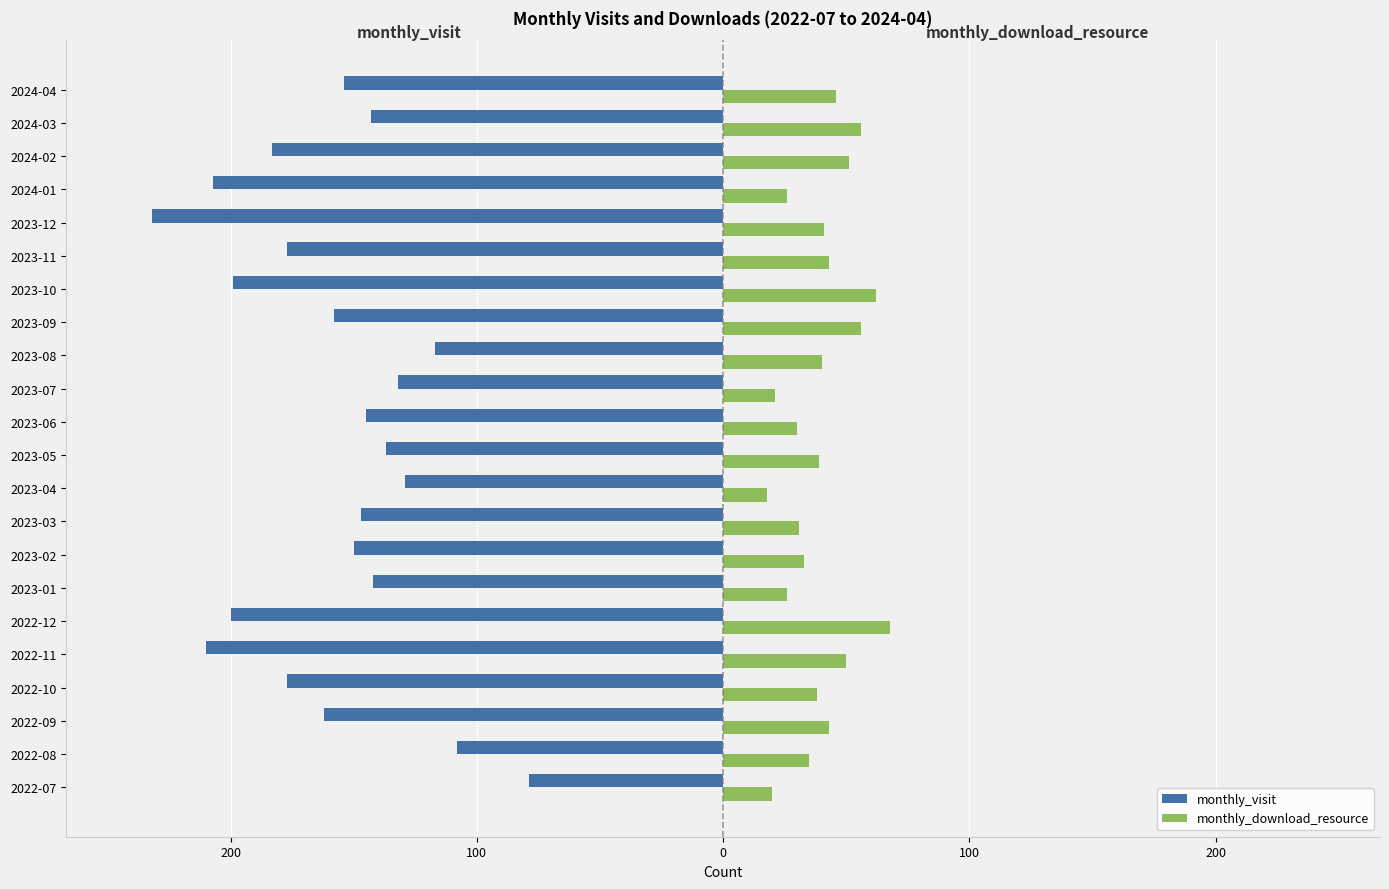

What are all the series names shown in the legend?

monthly_visit, monthly_download_resource